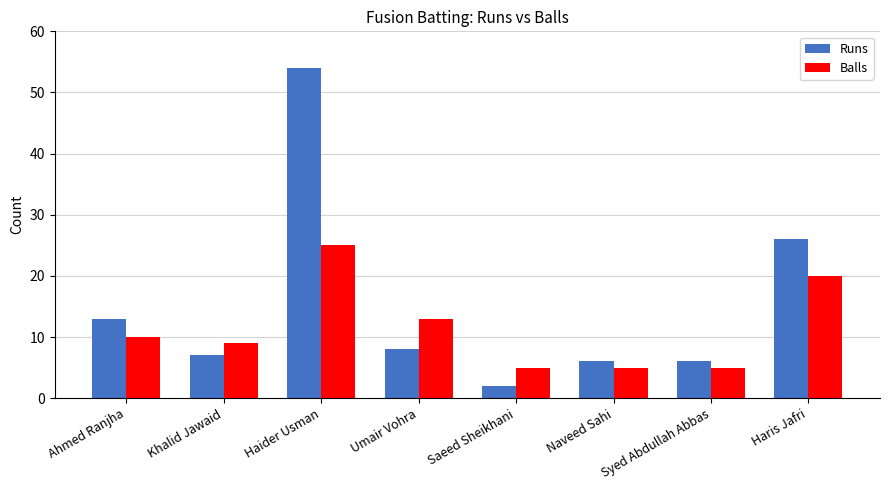

What is the label of the 5th bar from the left?

Saeed Sheikhani